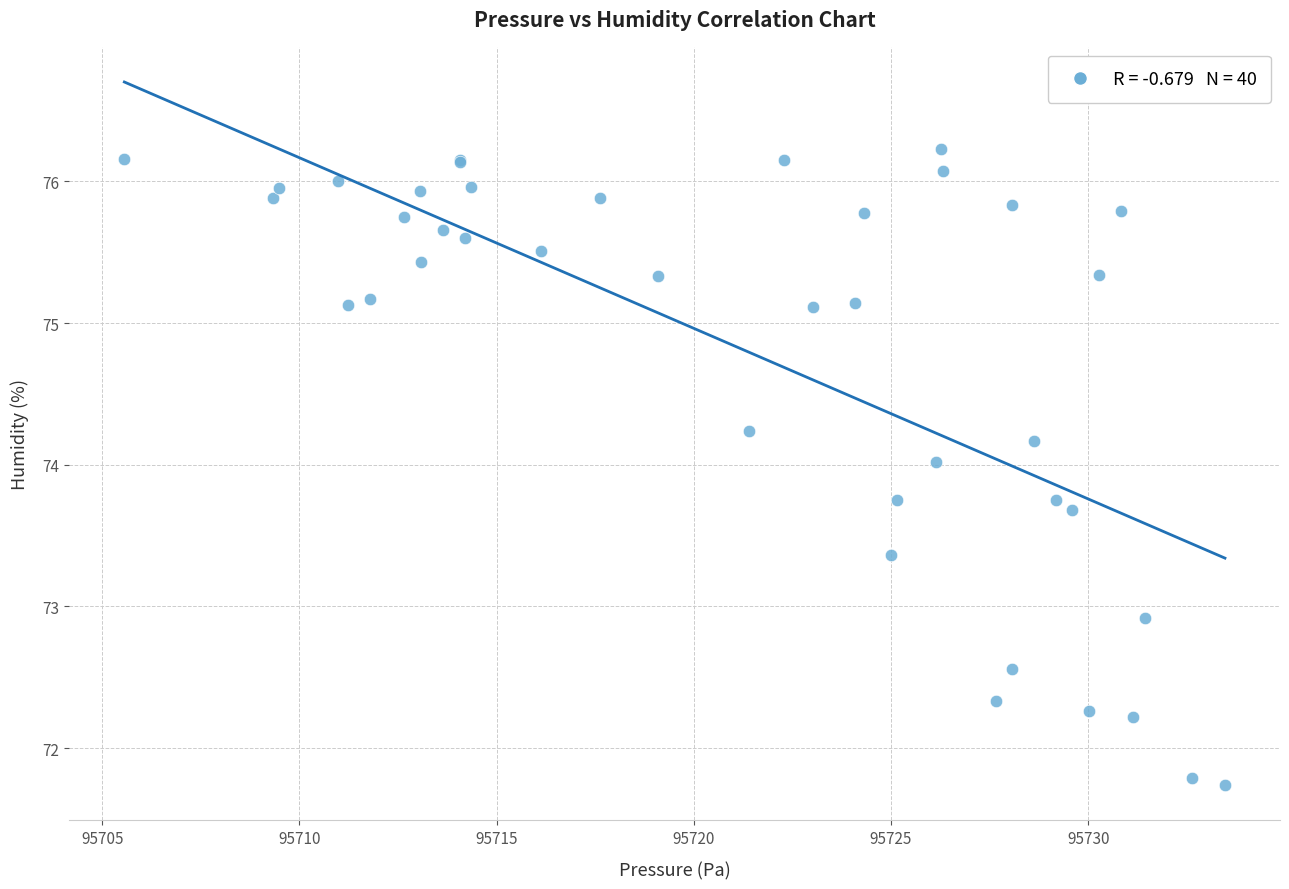

What Y value in the scatter plot is closest to 73?

72.9